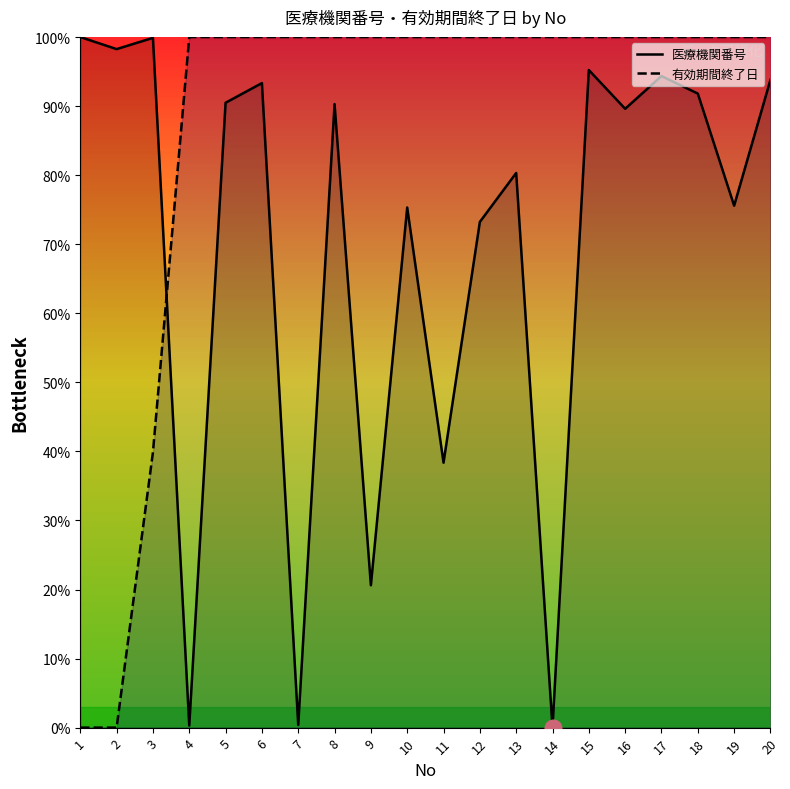

After their last crossing, which series has the higher values: 有効期間終了日 or 医療機関番号?

有効期間終了日